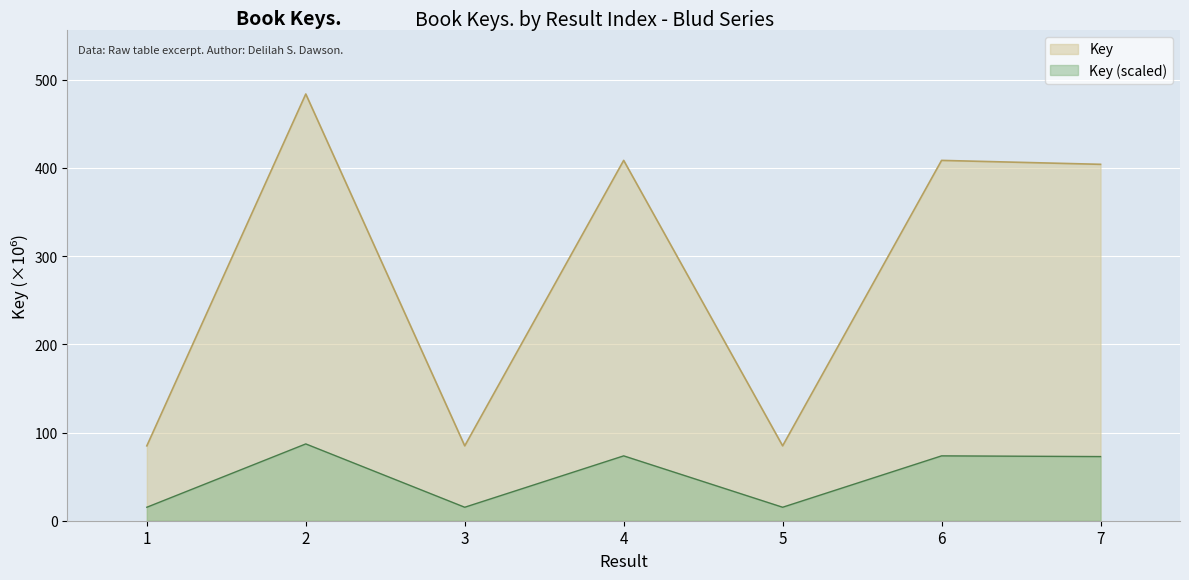

At which label does the data first exceed 404?

2